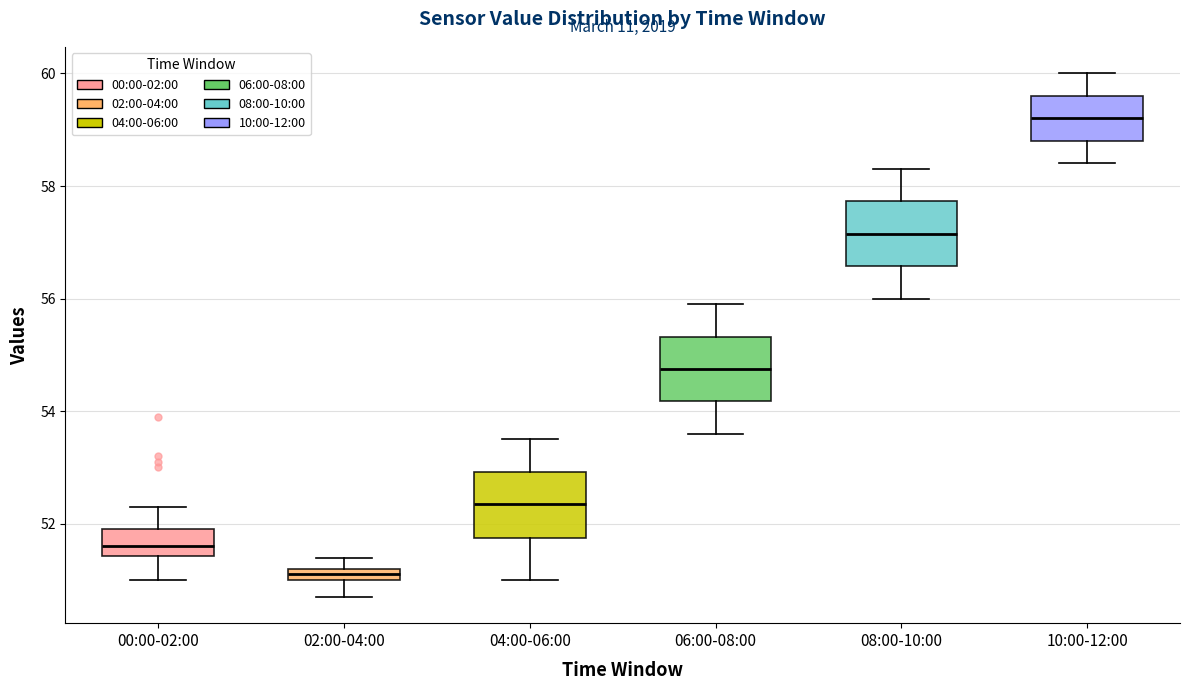

Which box has the lowest median line?

02:00-04:00